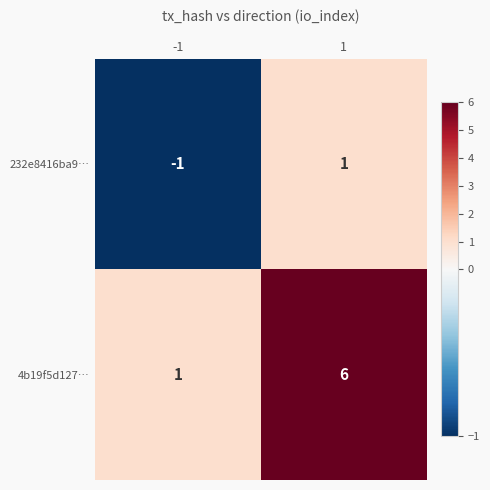

Between -1 and 1, which series saw the biggest shift?

4b19f5d127…